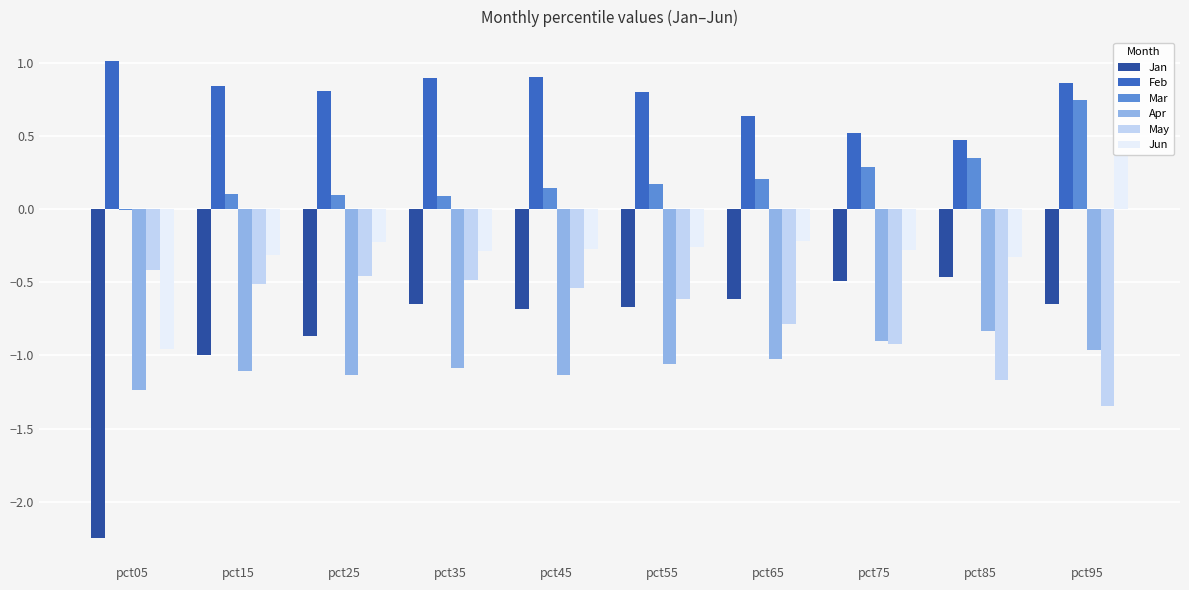

Between pct15 and pct95, which series saw the biggest shift?

May